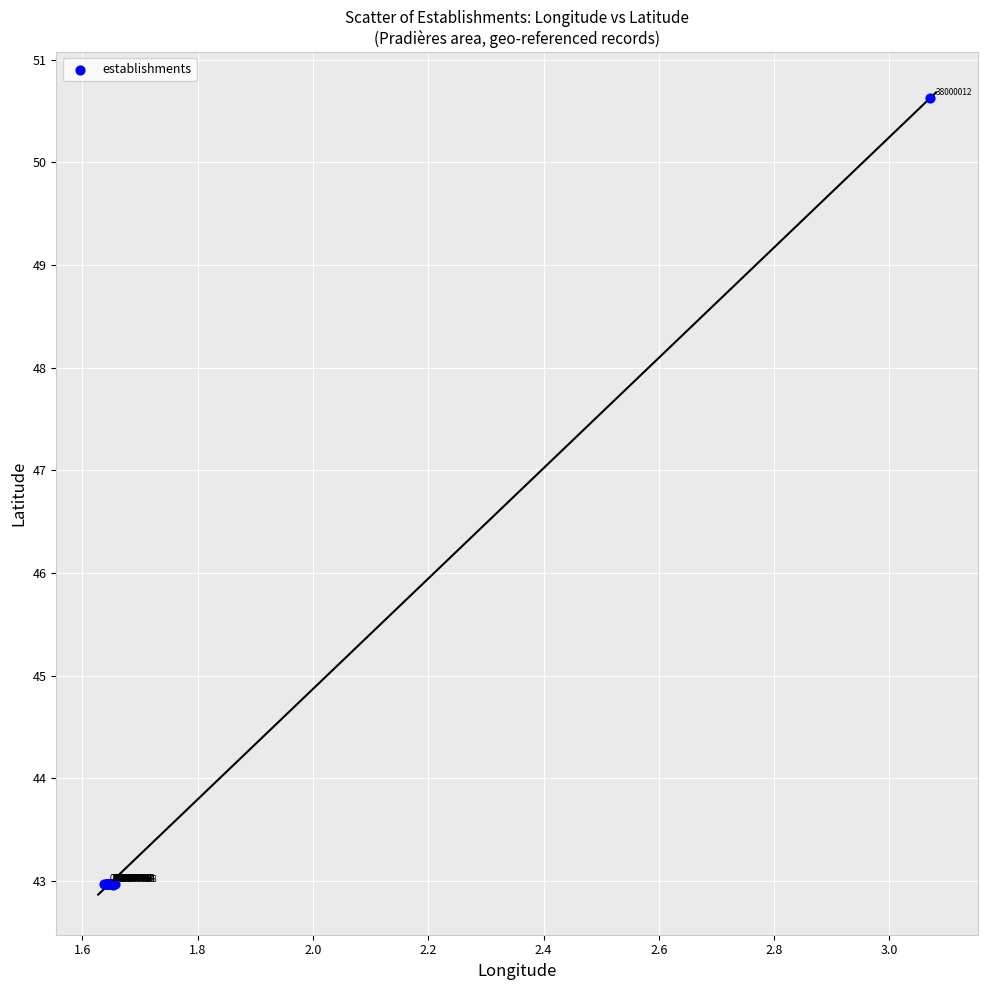

What Y value in the scatter plot is closest to 46?

43.0